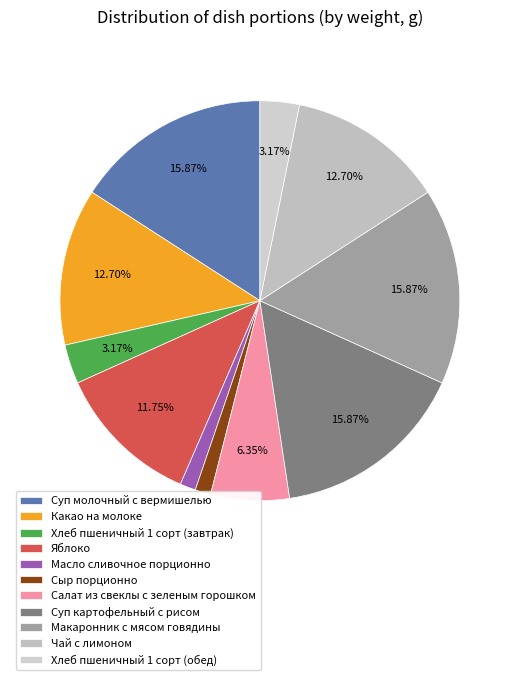

Which has a higher value, Хлеб пшеничный 1 сорт (обед) or Яблоко?

Яблоко